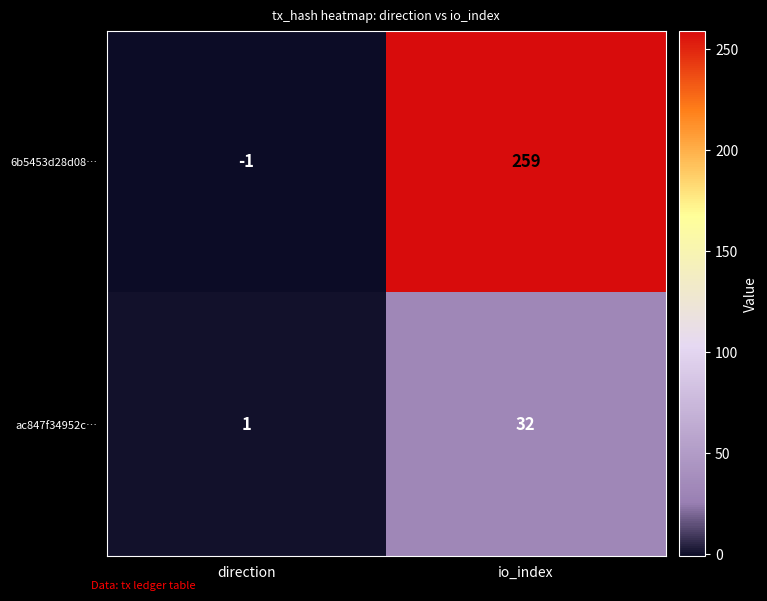

Which category has the lowest value across all series?

direction